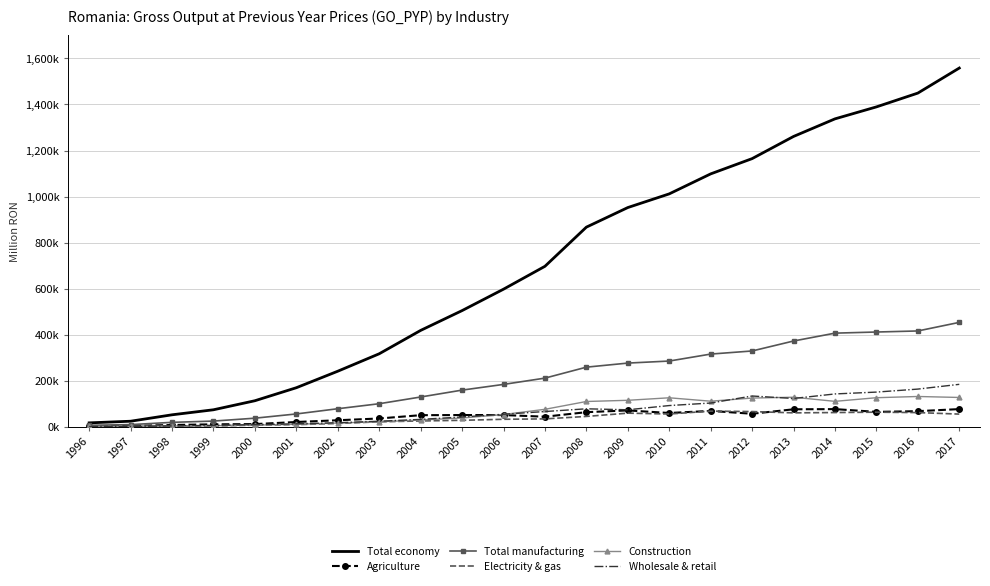

At which label does Agriculture reach its minimum?

1996